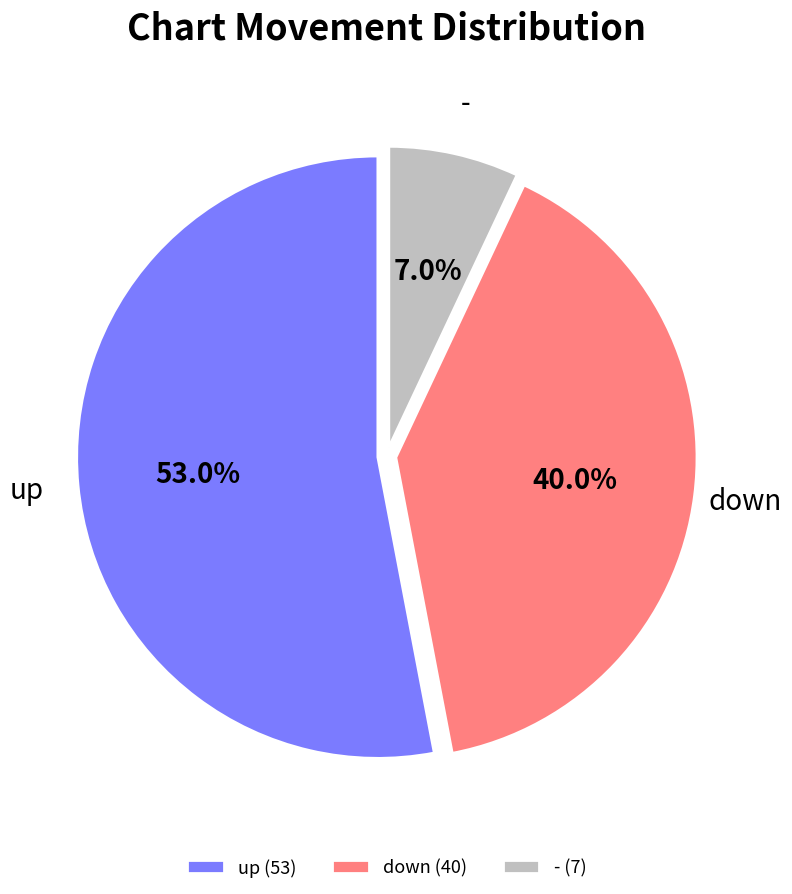

To the nearest percent, what portion does down represent?

40%